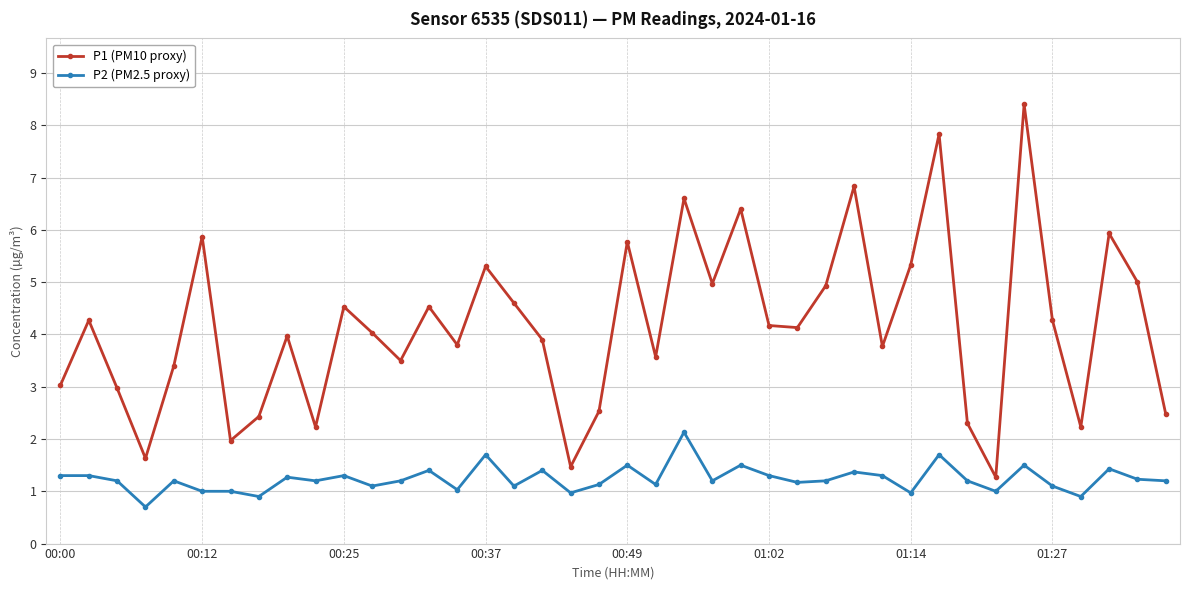

What are all the series names shown in the legend?

P1 (PM10 proxy), P2 (PM2.5 proxy)